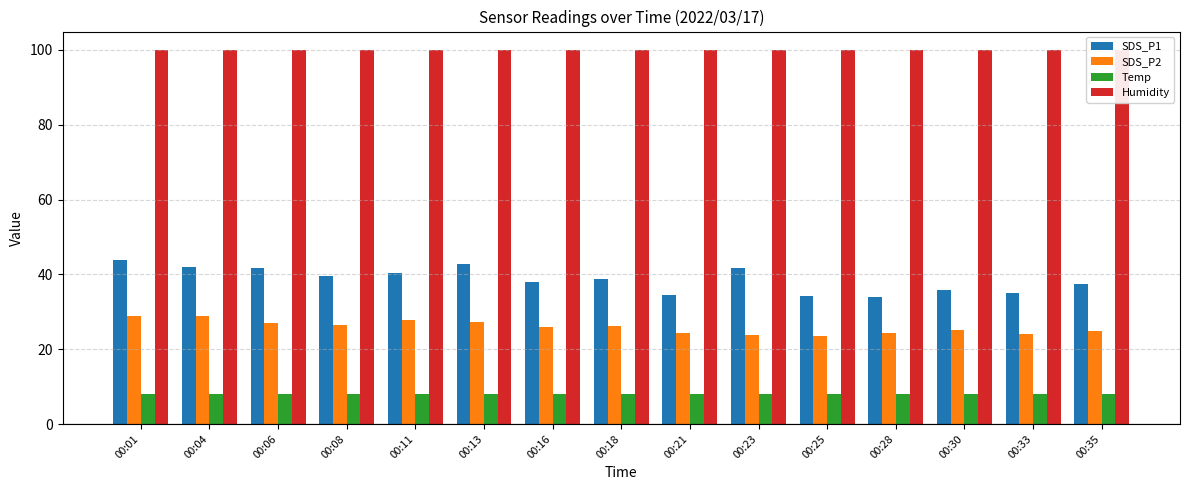

Is it true that Temp equals 11.4 at 00:08?

False